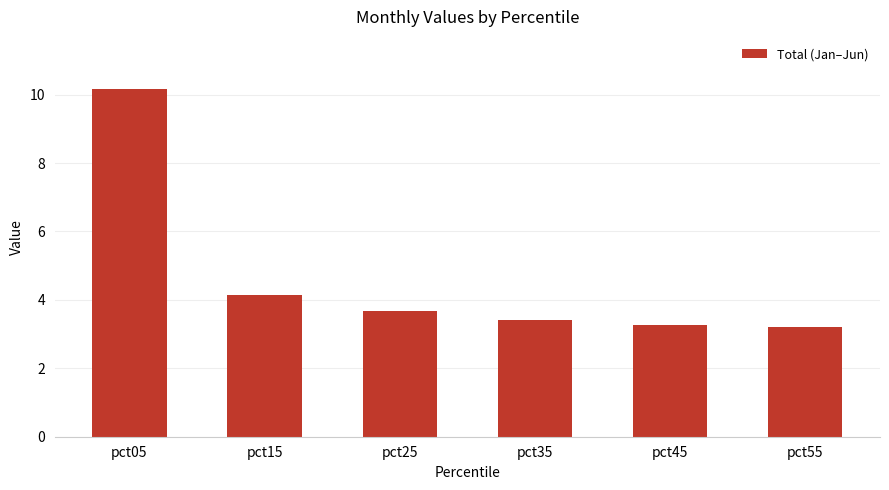

Reading left to right, list all the values displayed in this chart.

10.2	4.1	3.7	3.4	3.3	3.2